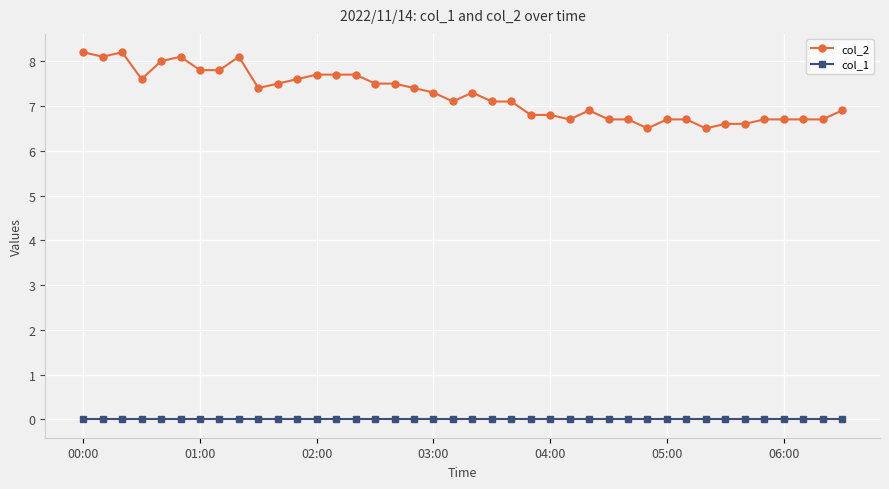

What are all the series names shown in the legend?

col_2, col_1